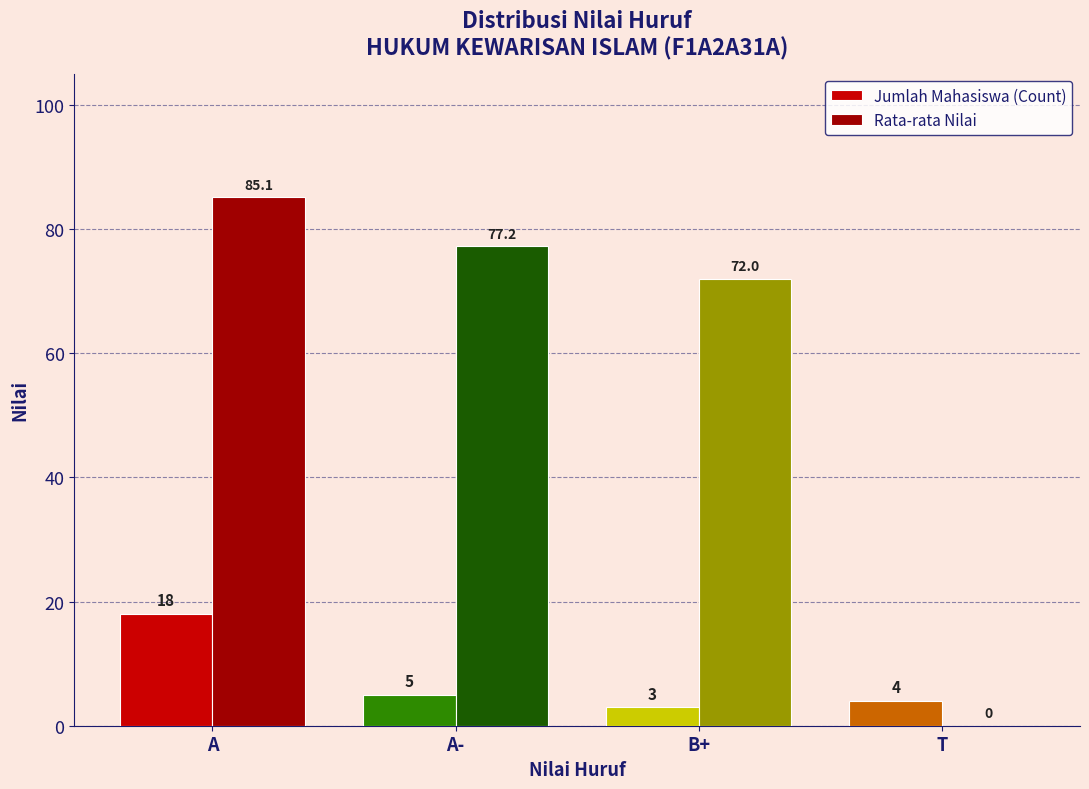

Count the number of categories in the chart.

4